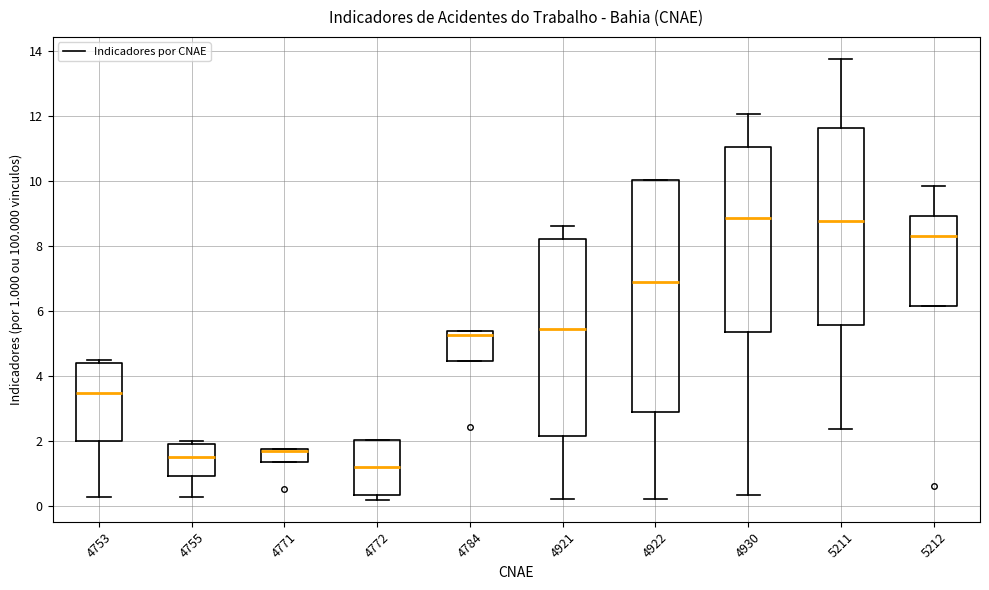

Where is the upper edge of the box at x = 4771 on the y-axis? The values are not printed on the chart, so give them approximately, as read against the axis.

1.8